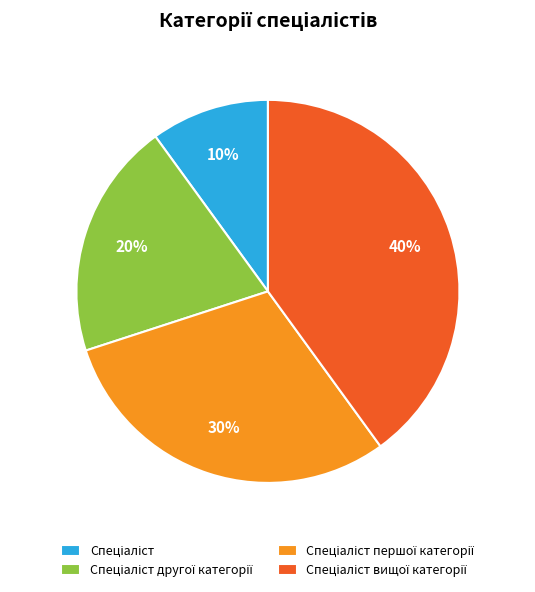

To the nearest percent, what is the average slice percentage?

25%